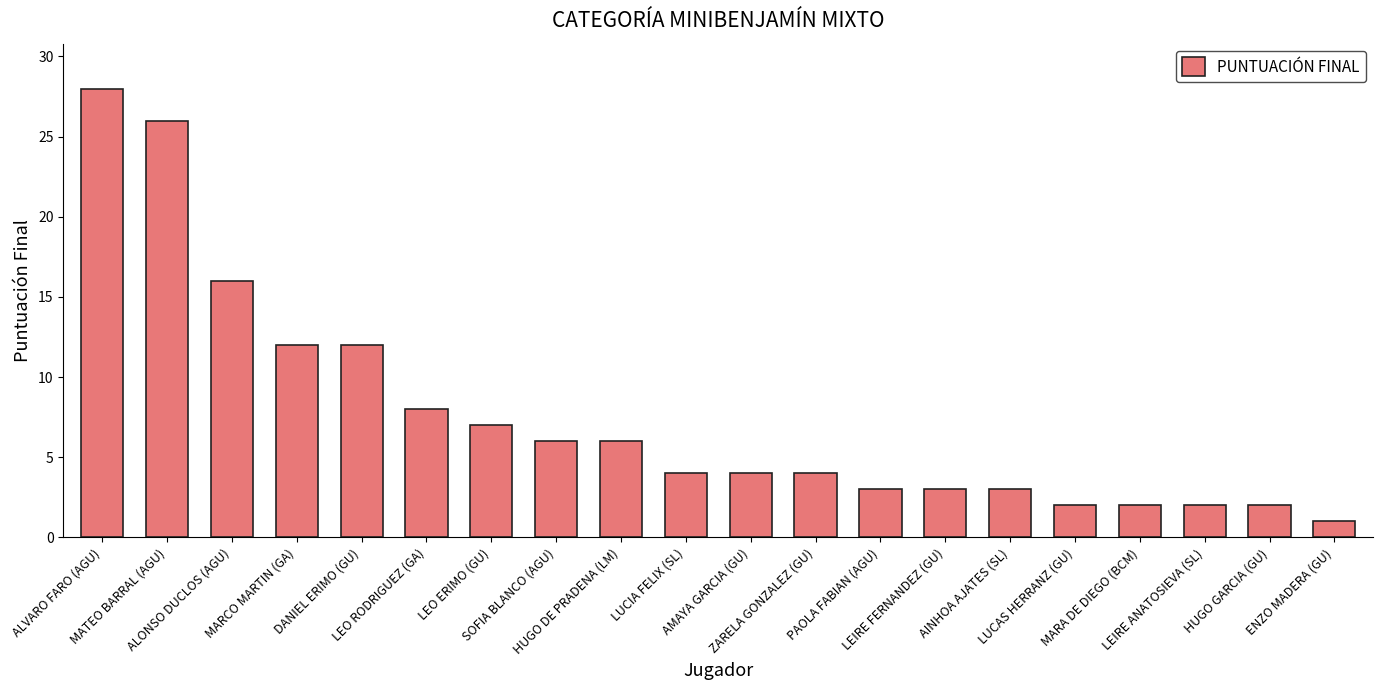

What is the greatest value displayed?

28